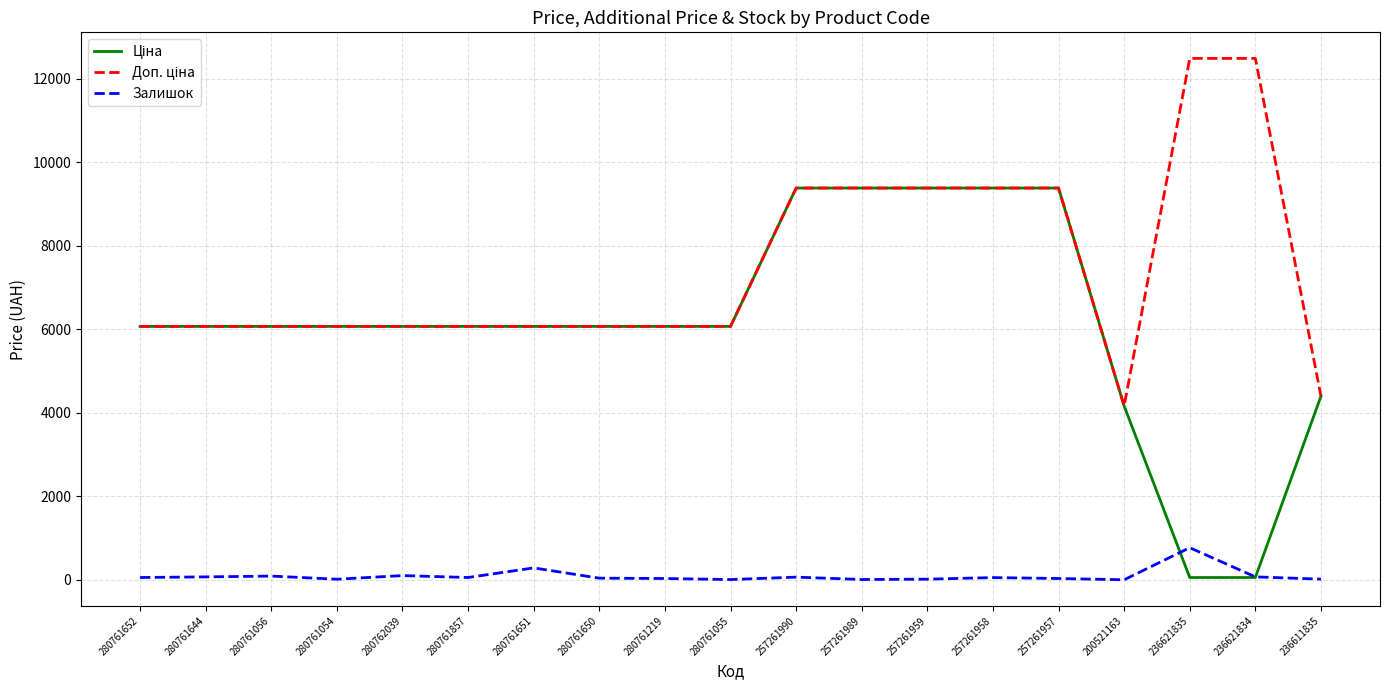

What is the maximum value for Залишок?

769.0